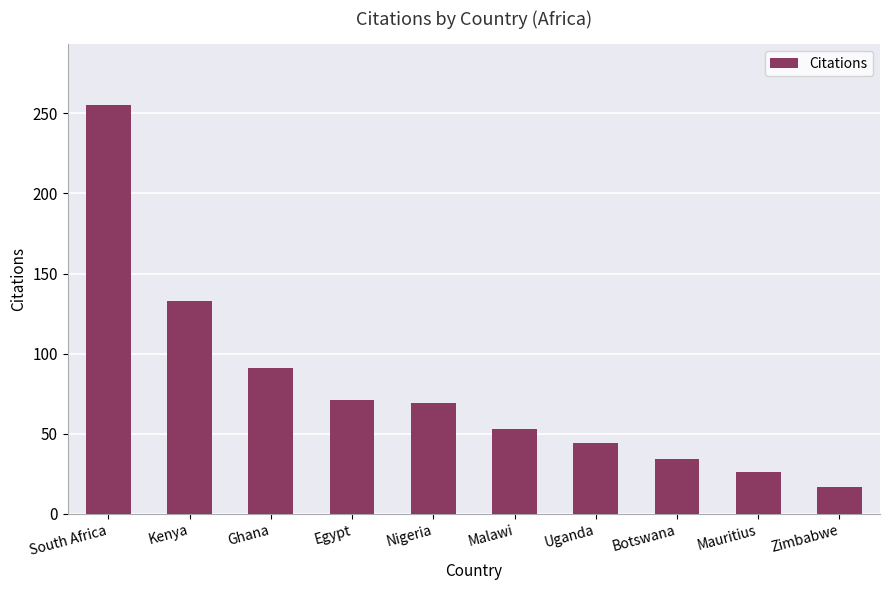

How many data points are less than 69?

5